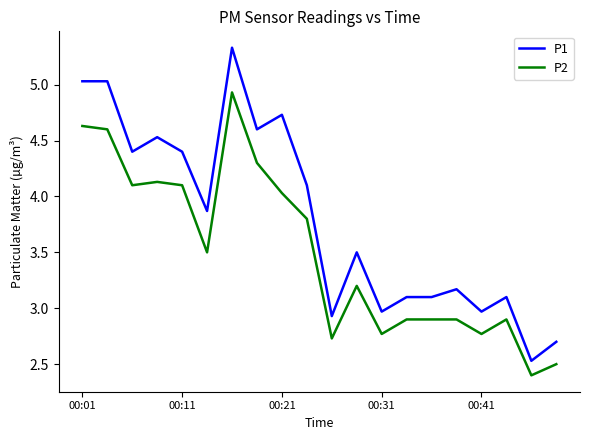

Rank the series by their maximum value, from highest to lowest.

P1, P2